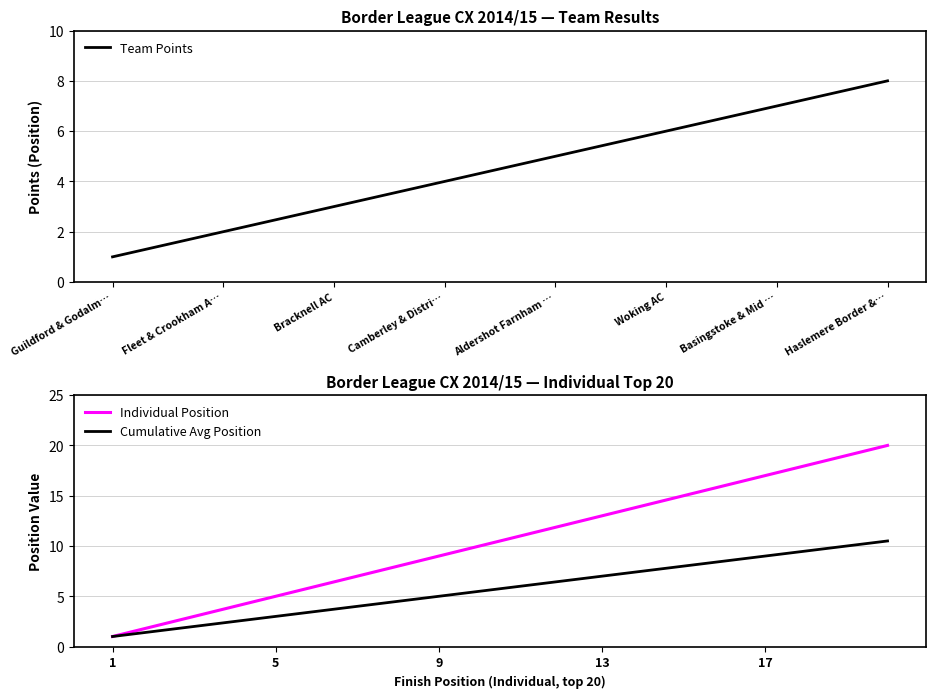

What is the smallest value displayed?

1